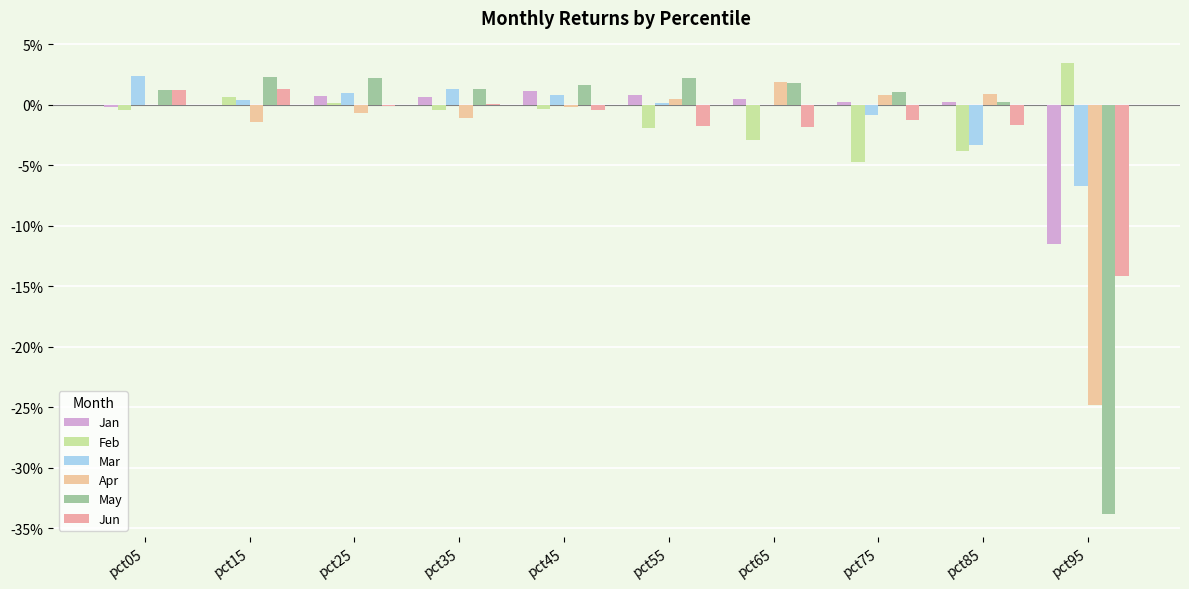

Are the bars horizontal?

No